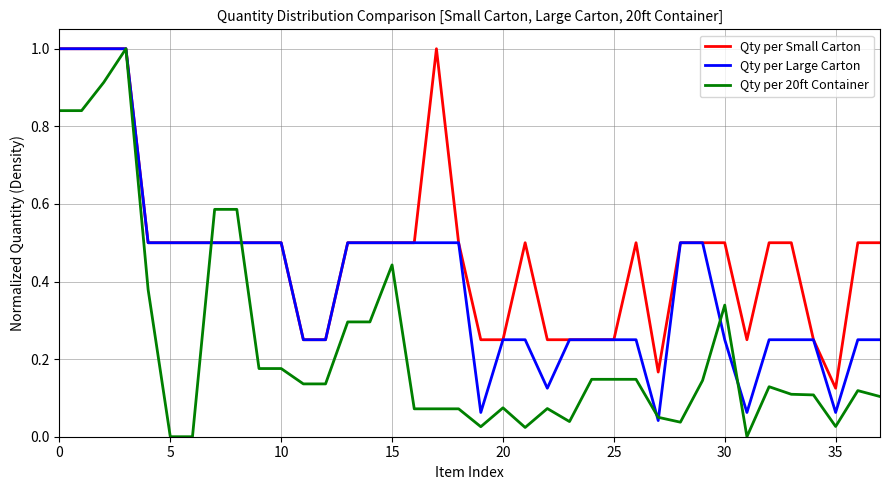

What is the average value of the Qty per Small Carton series?

0.5